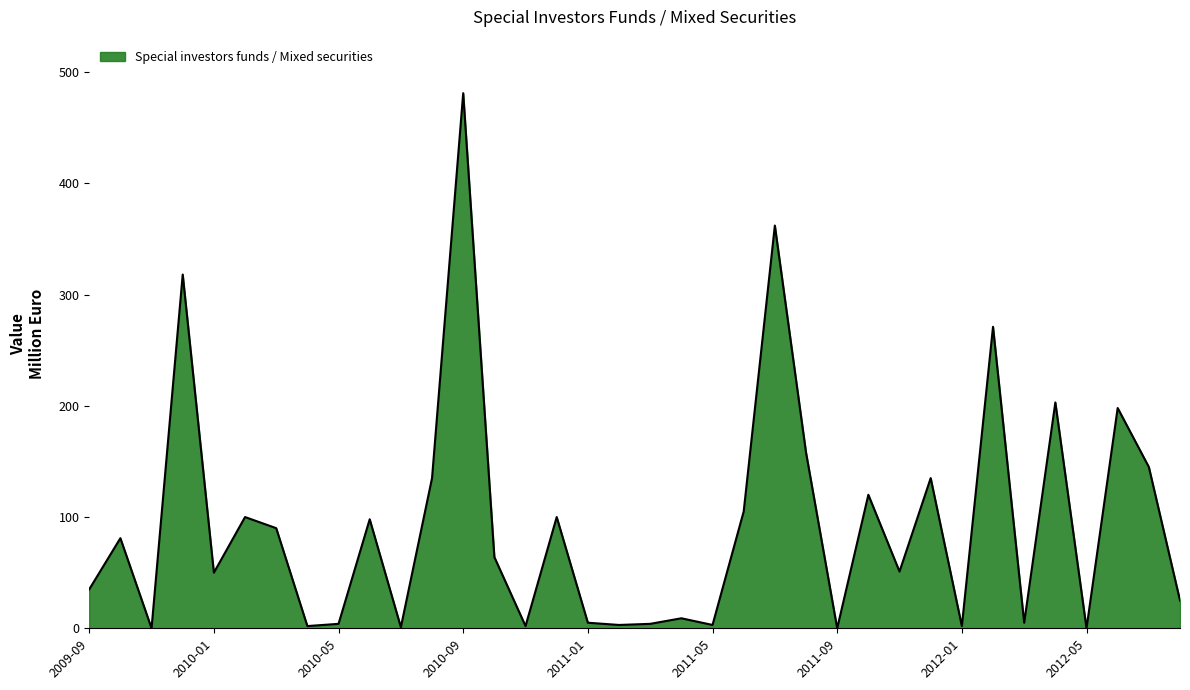

What is the maximum value shown in the chart?

481